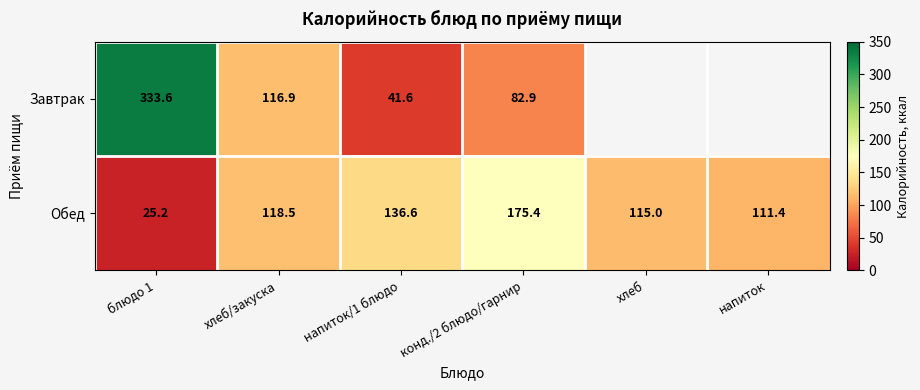

Is it true that Обед equals 175.4 at конд./2 блюдо/гарнир?

True